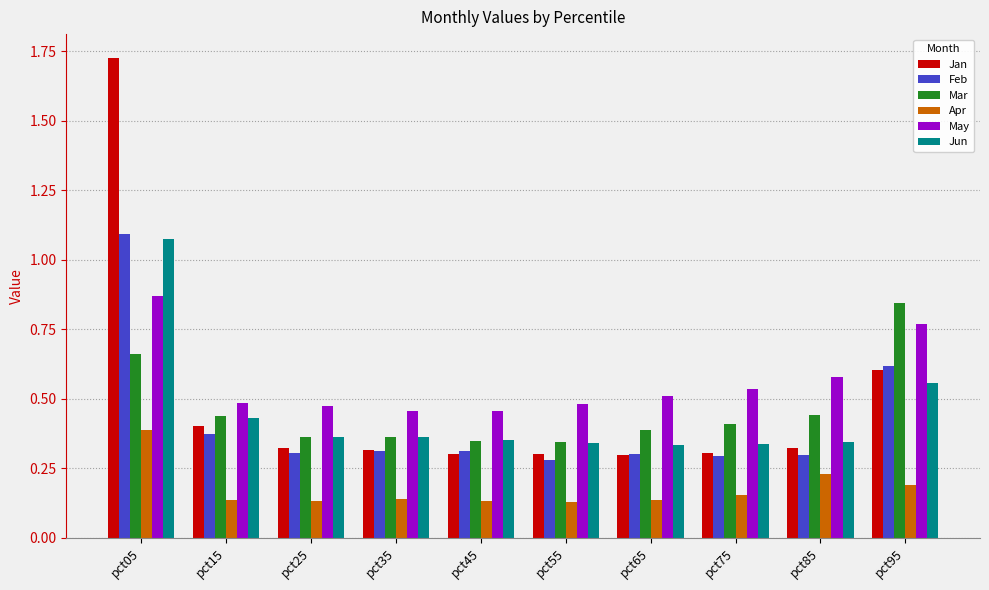

At pct85, list the series in order from largest to smallest.

May, Mar, Jun, Jan, Feb, Apr